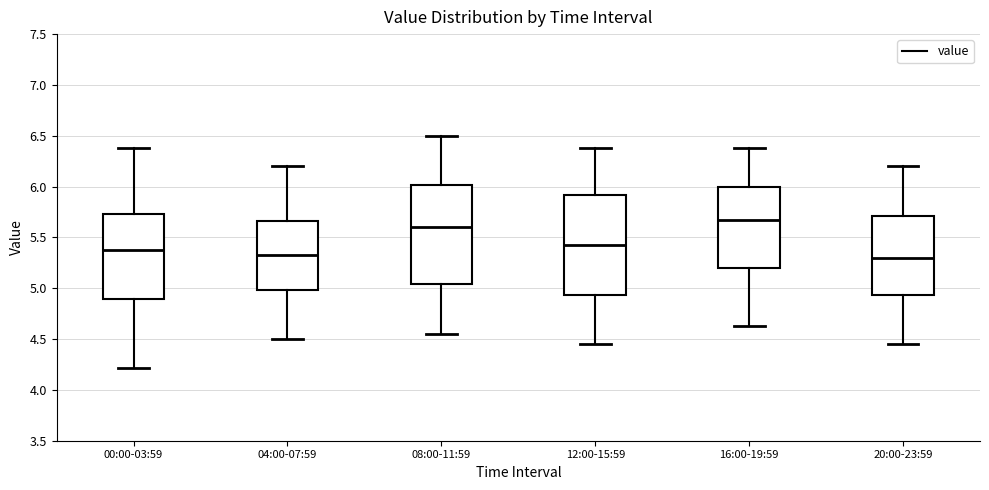

Reading left to right, read every box against the y-axis: the position of its median line, the range the box covers, and the ends of its whiskers. The values are not printed on the chart, so give them approximately, as read against the axis.

00:00-03:59: median 5.40, box 4.90 to 5.75, whiskers 4.20 to 6.40
04:00-07:59: median 5.35, box 5.00 to 5.65, whiskers 4.50 to 6.20
08:00-11:59: median 5.60, box 5.05 to 6.00, whiskers 4.55 to 6.50
12:00-15:59: median 5.45, box 4.95 to 5.90, whiskers 4.45 to 6.40
16:00-19:59: median 5.70, box 5.20 to 6.00, whiskers 4.65 to 6.40
20:00-23:59: median 5.30, box 4.95 to 5.70, whiskers 4.45 to 6.20